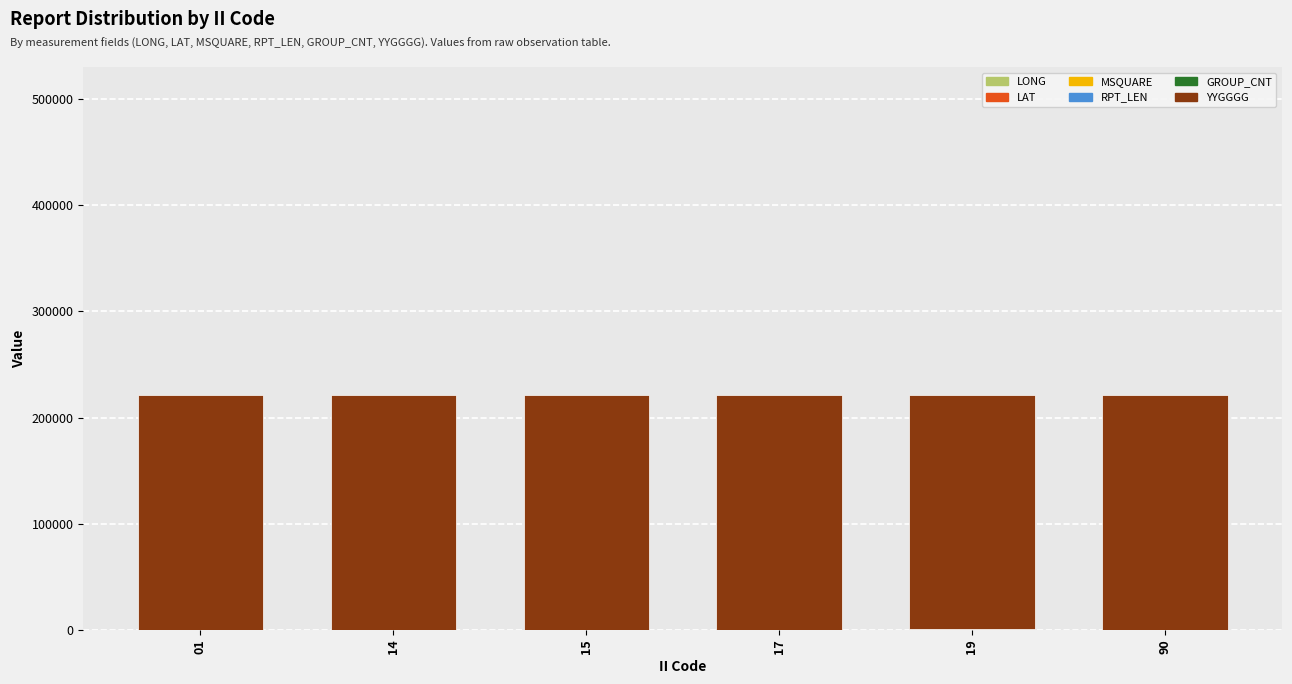

What is the difference between the second highest and second lowest values in the GROUP_CNT series?

1.0